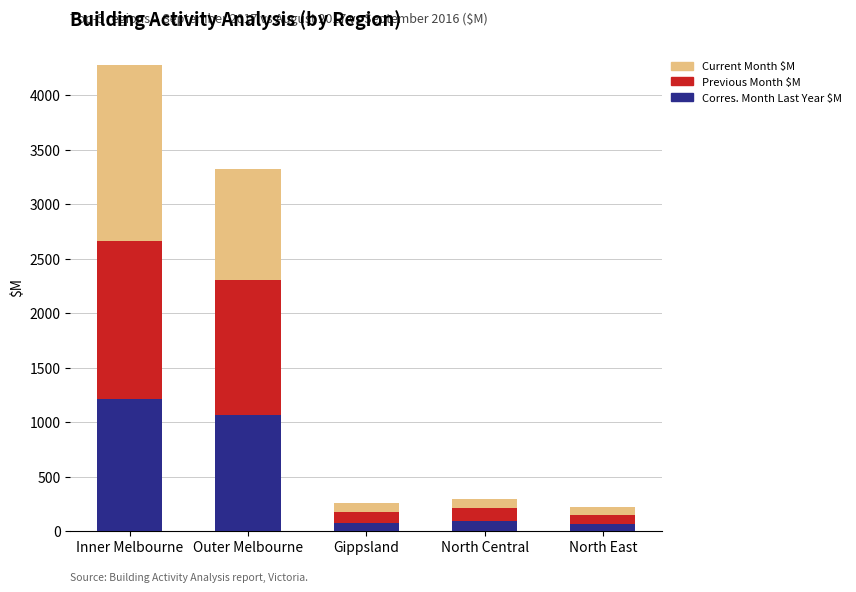

At which label does Corres. Month Last Year $M reach its peak?

Inner Melbourne